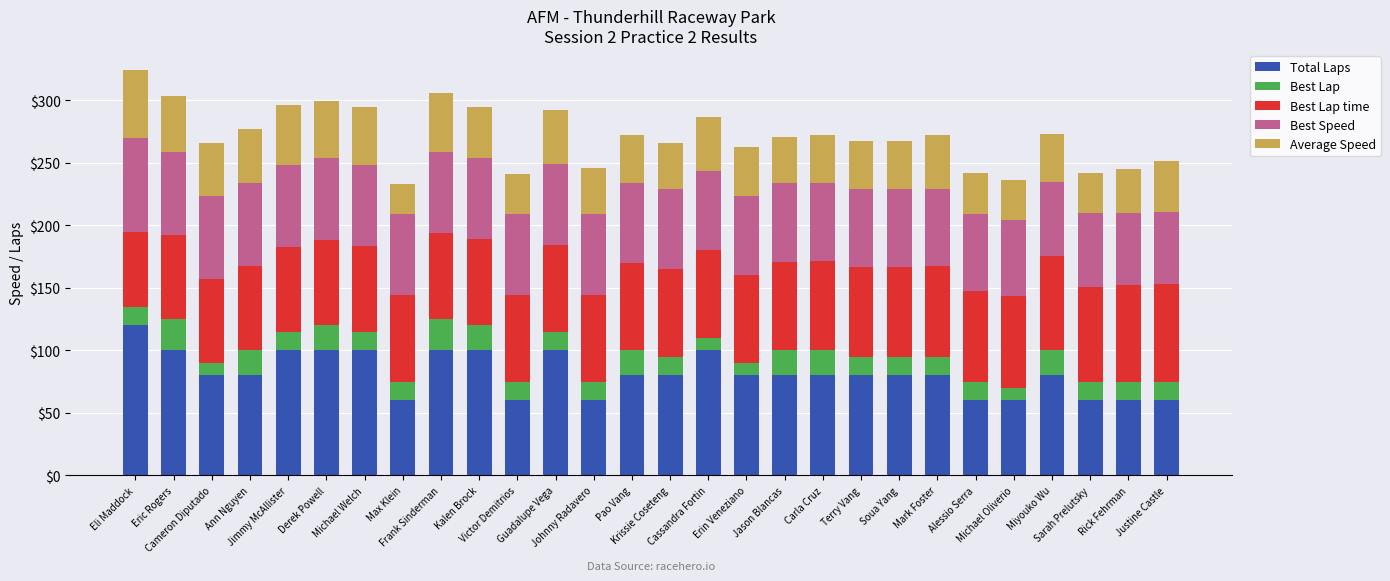

How many bars are there in total?

28